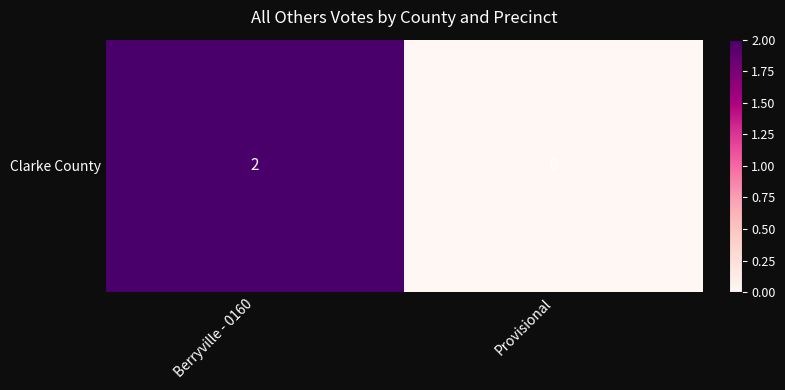

Rank the categories by value from lowest to highest.

Provisional, Berryville - 0160